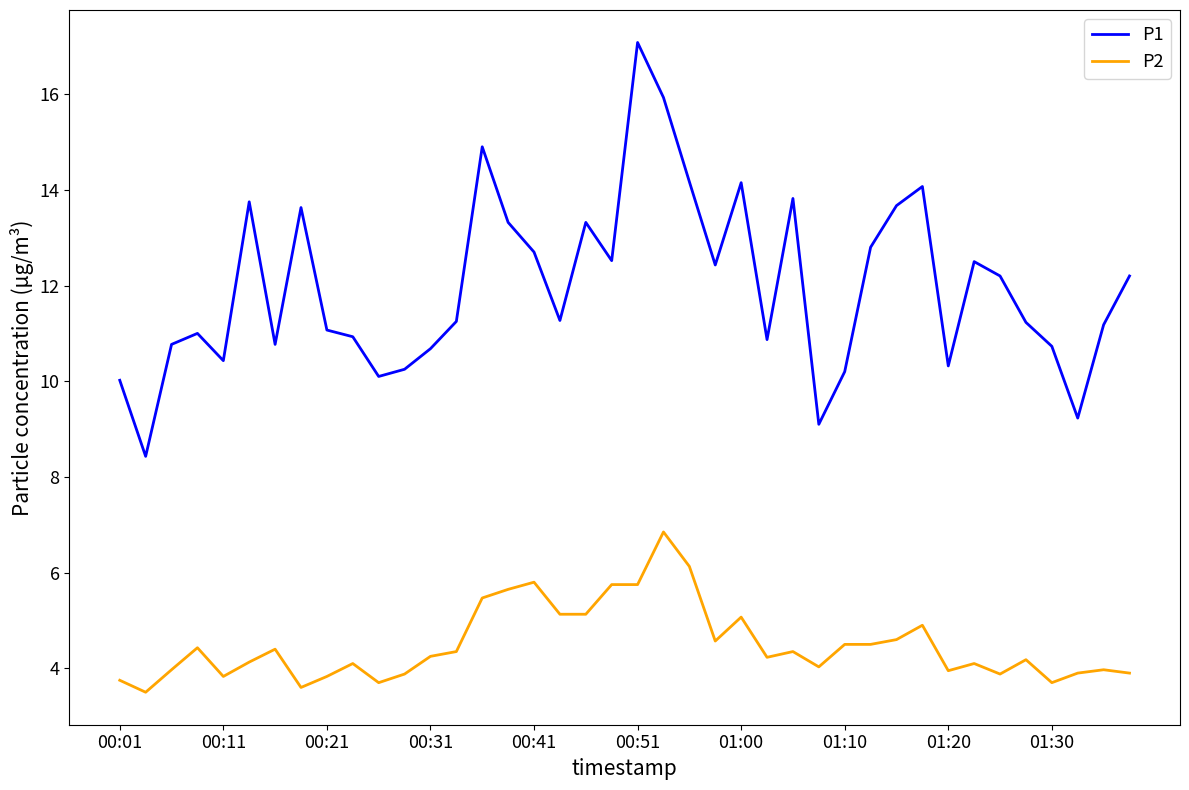

True or false: P1 and P2 cross at least once.

False